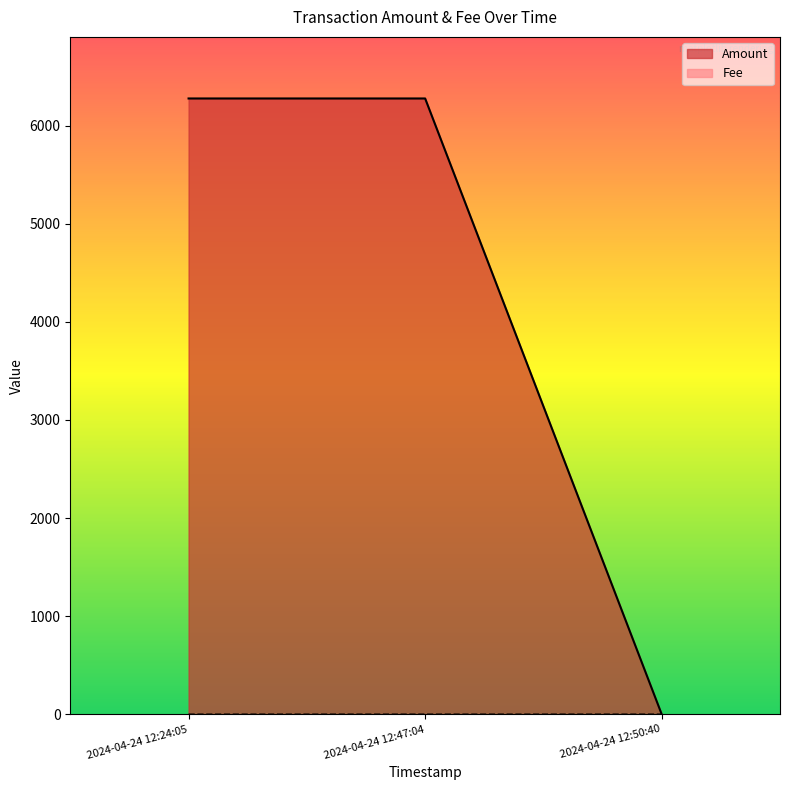

What is the label of the 2nd point from the right?

2024-04-24 12:47:04